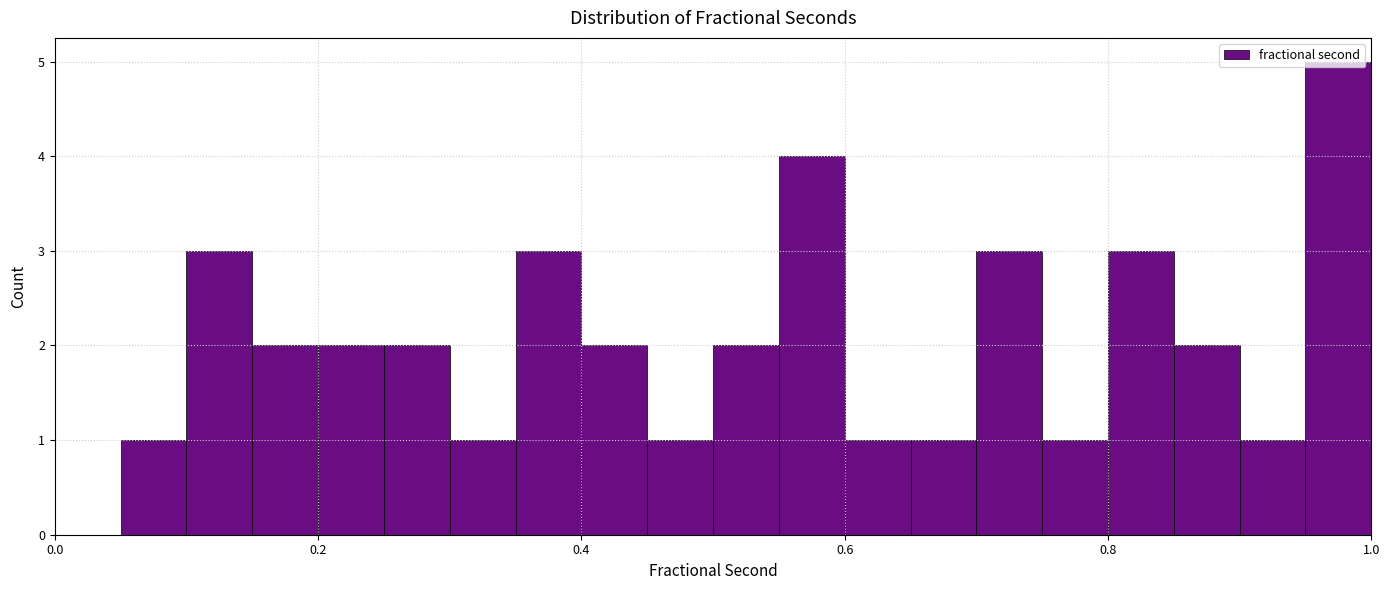

Around what value on the x-axis is the tallest bar? Give the approximate position of its centre, as read against the axis.

0.98